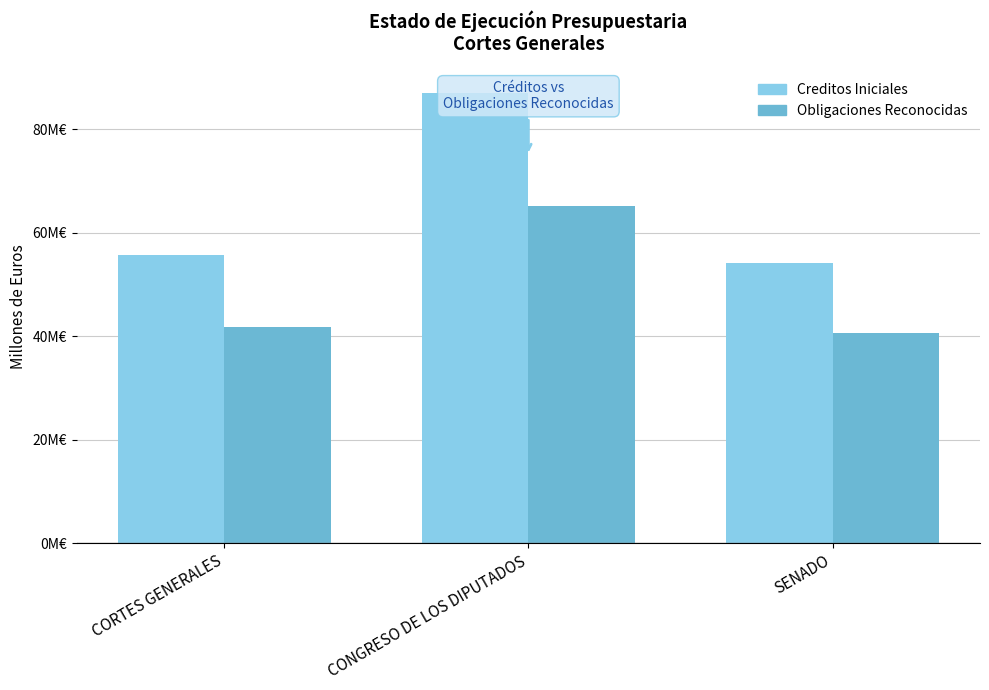

Reading right to left, list all the values displayed in this chart.

Creditos Iniciales: 54.1	87.0	55.7
Obligaciones Reconocidas: 40.6	65.2	41.7